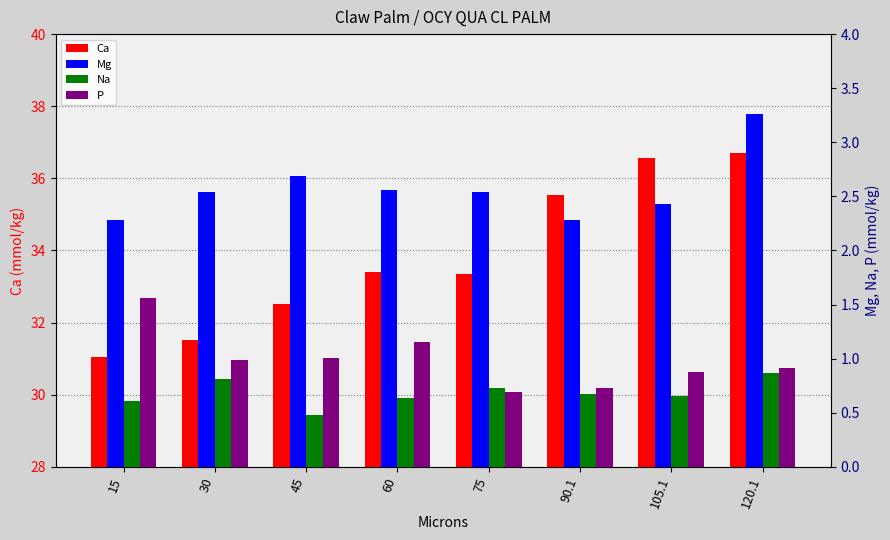

Which series has the largest range (max minus min)?

Ca